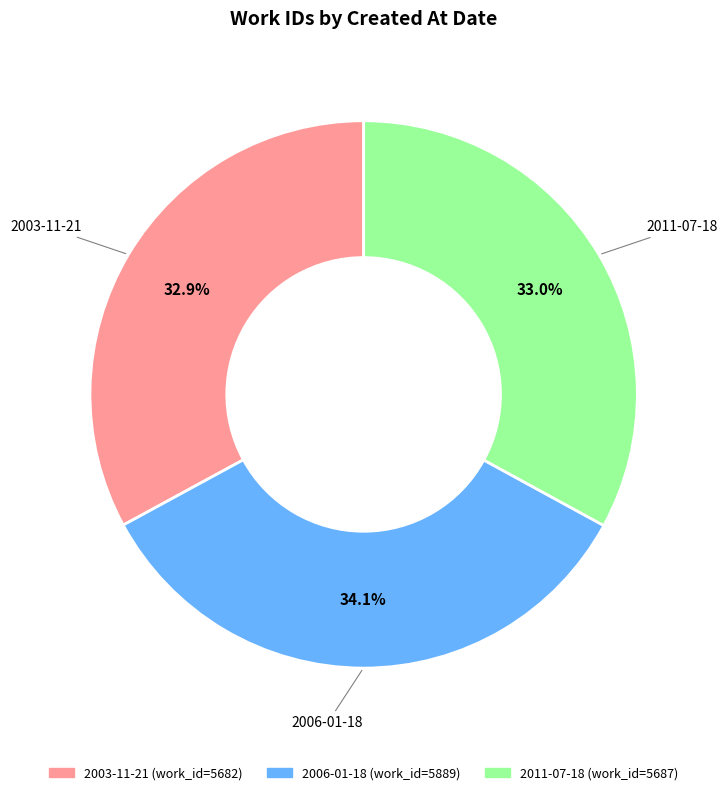

Is there a majority slice in this chart?

No